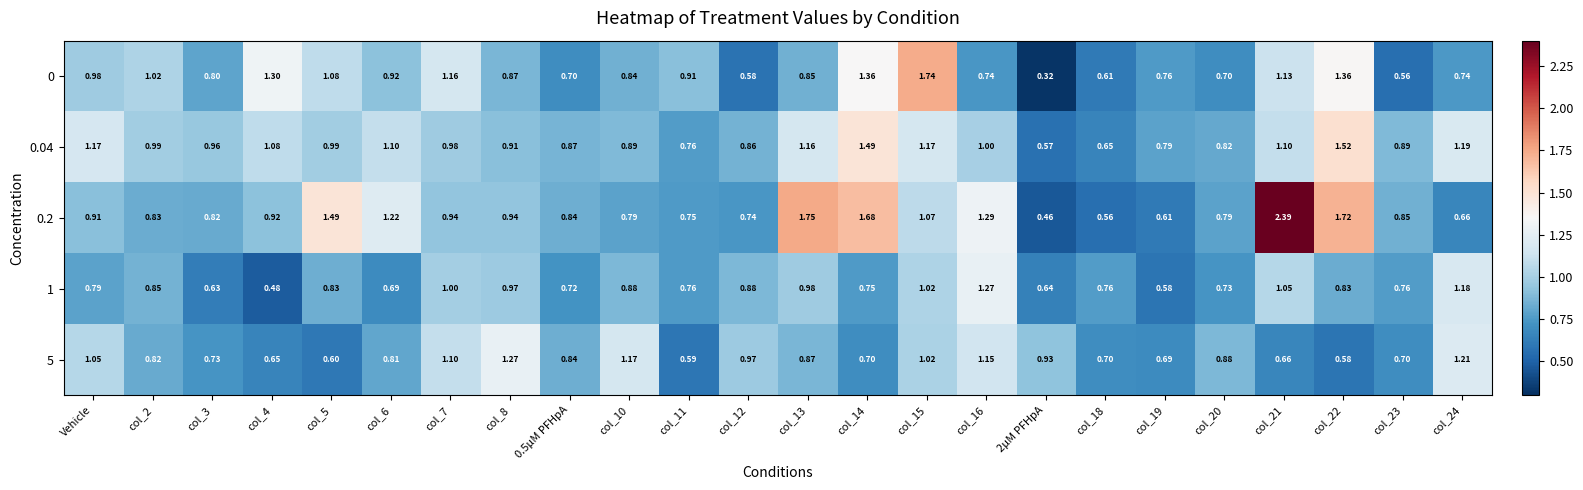

Is the value of 0.2 at col_24 greater than the value of 0 at 2μM PFHpA?

Yes